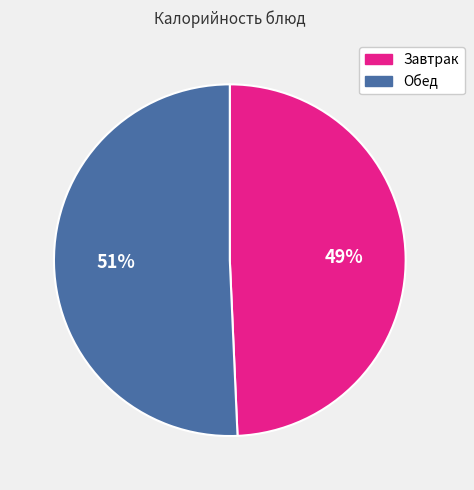

True or false: Обед accounts for 42% of the total.

False